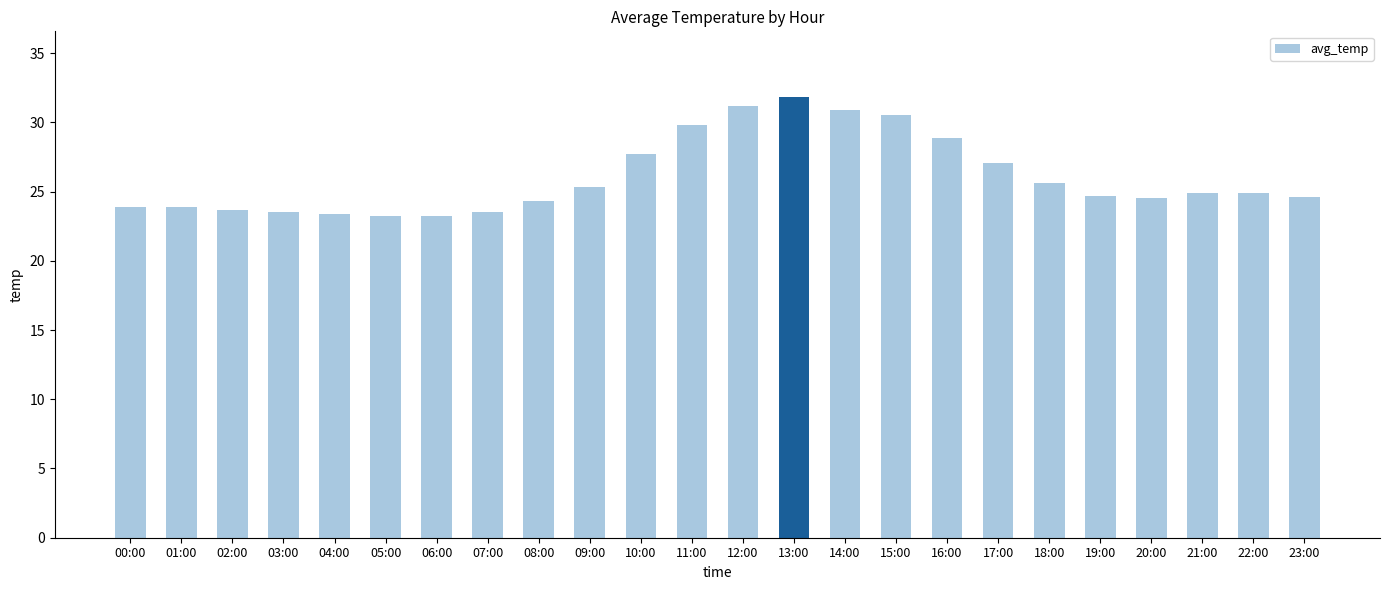

What is the greatest value displayed?

31.8